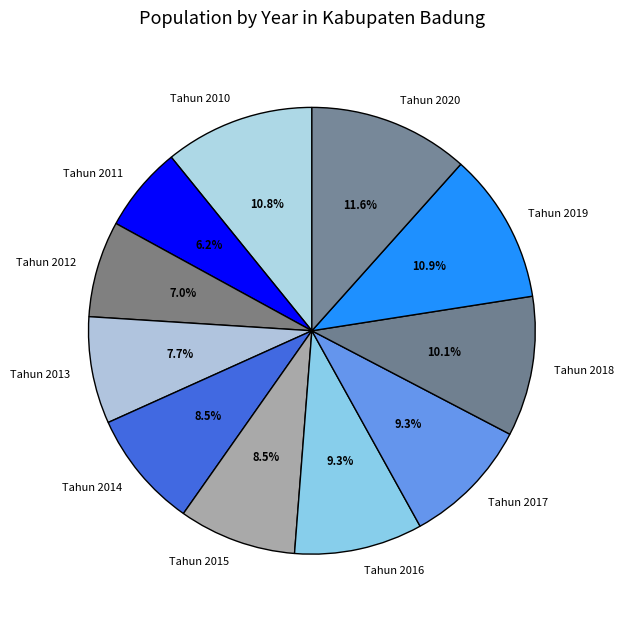

Which slice is the smallest?

Tahun 2011